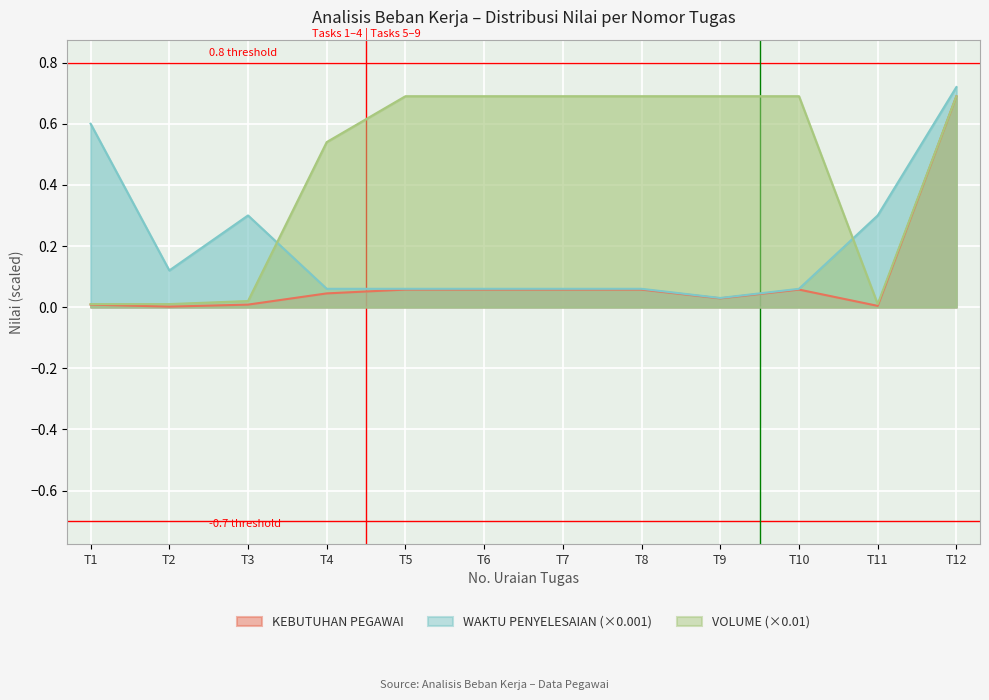

True or false: VOLUME (×0.01) has a value of 0.3 at T10.

False